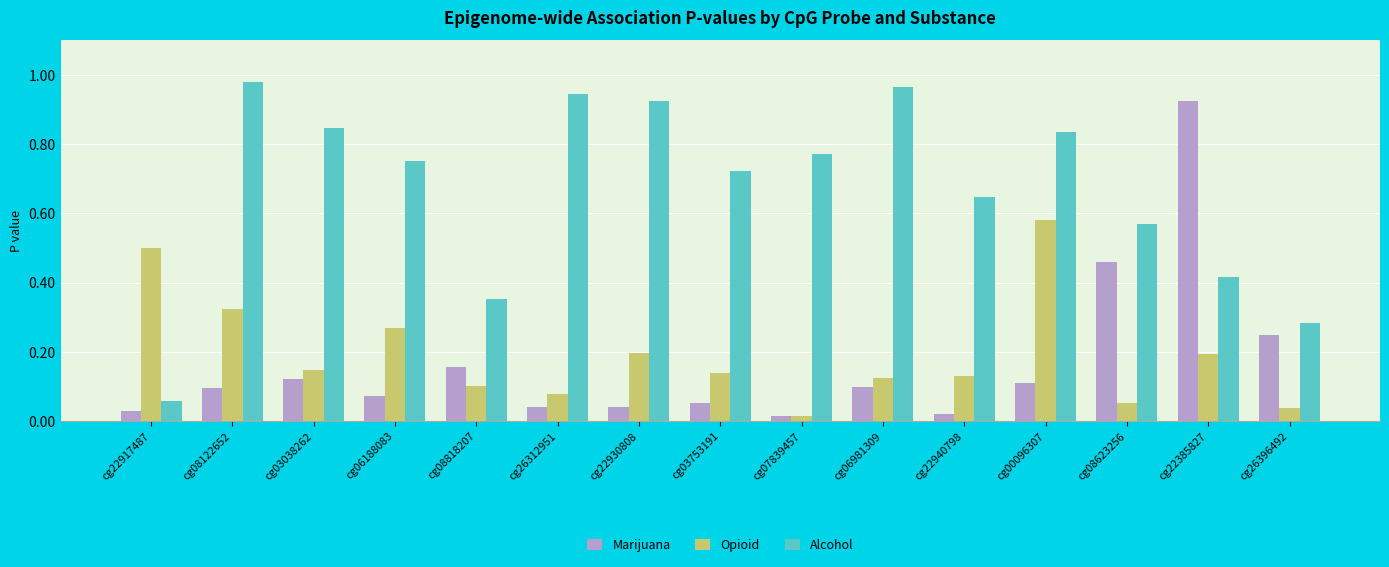

At how many categories does at least one series exceed 0?

15